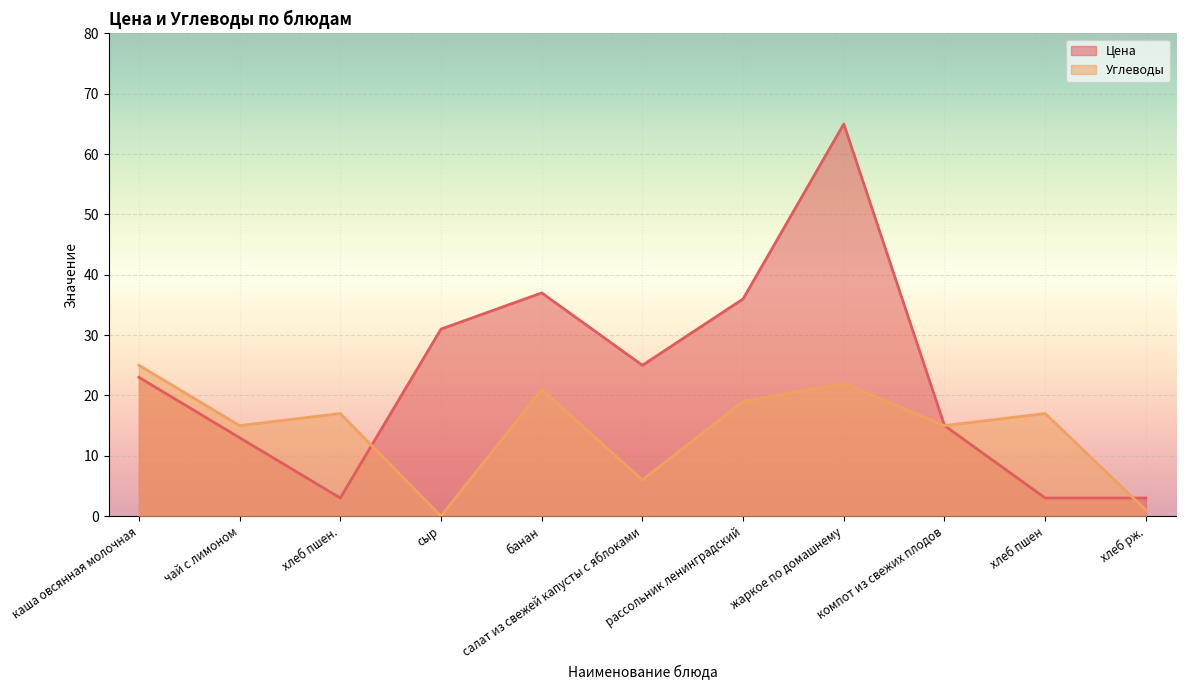

Rank the series at банан from lowest to highest value.

Углеводы, Цена